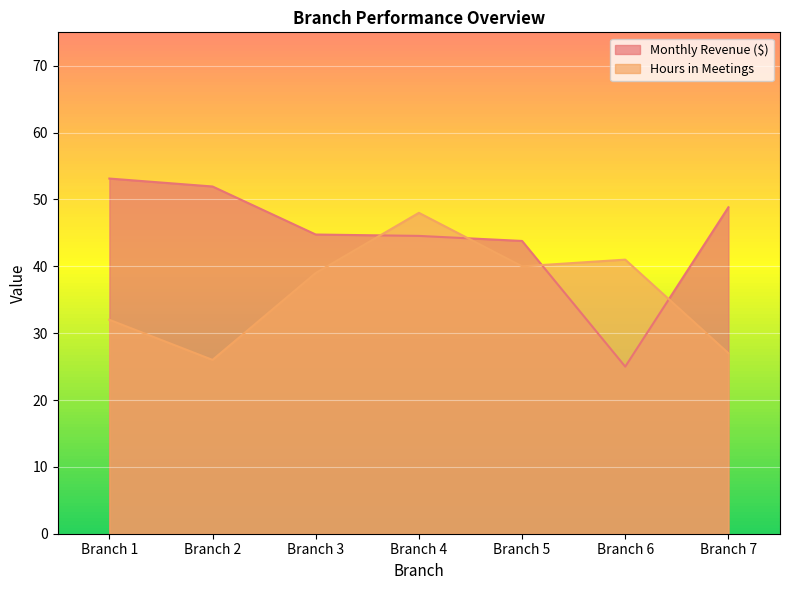

At Branch 5, list the series in order from largest to smallest.

Monthly Revenue ($), Hours in Meetings